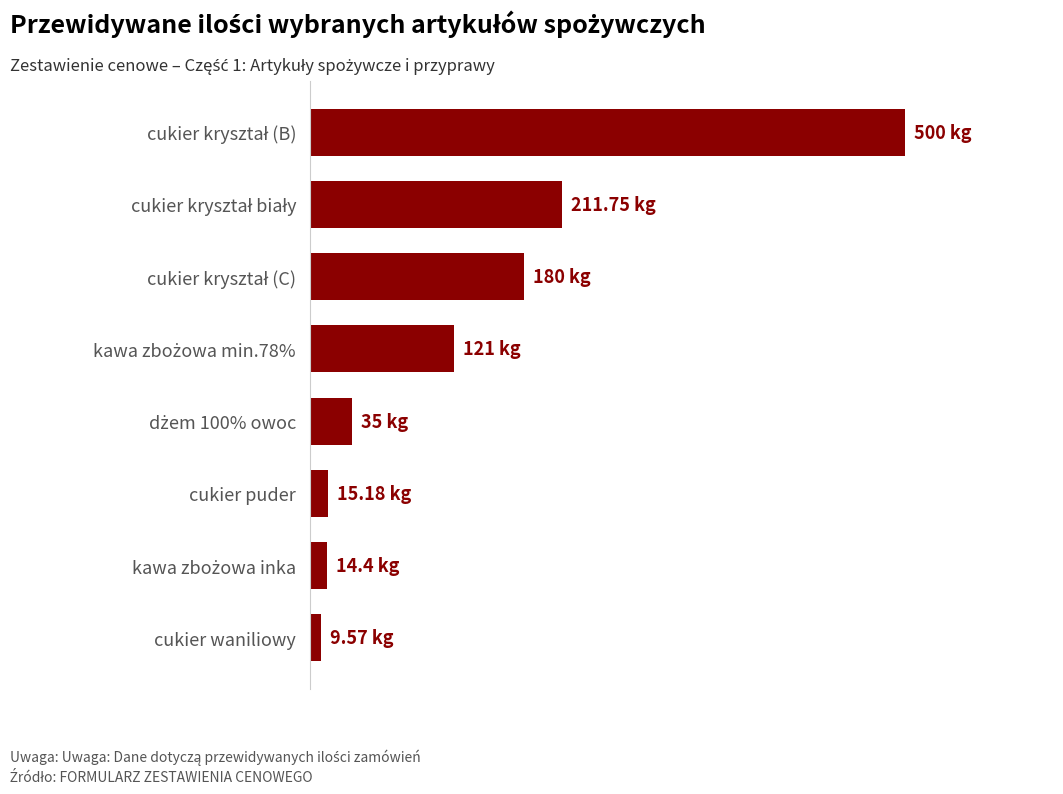

Does the chart contain any negative values?

No